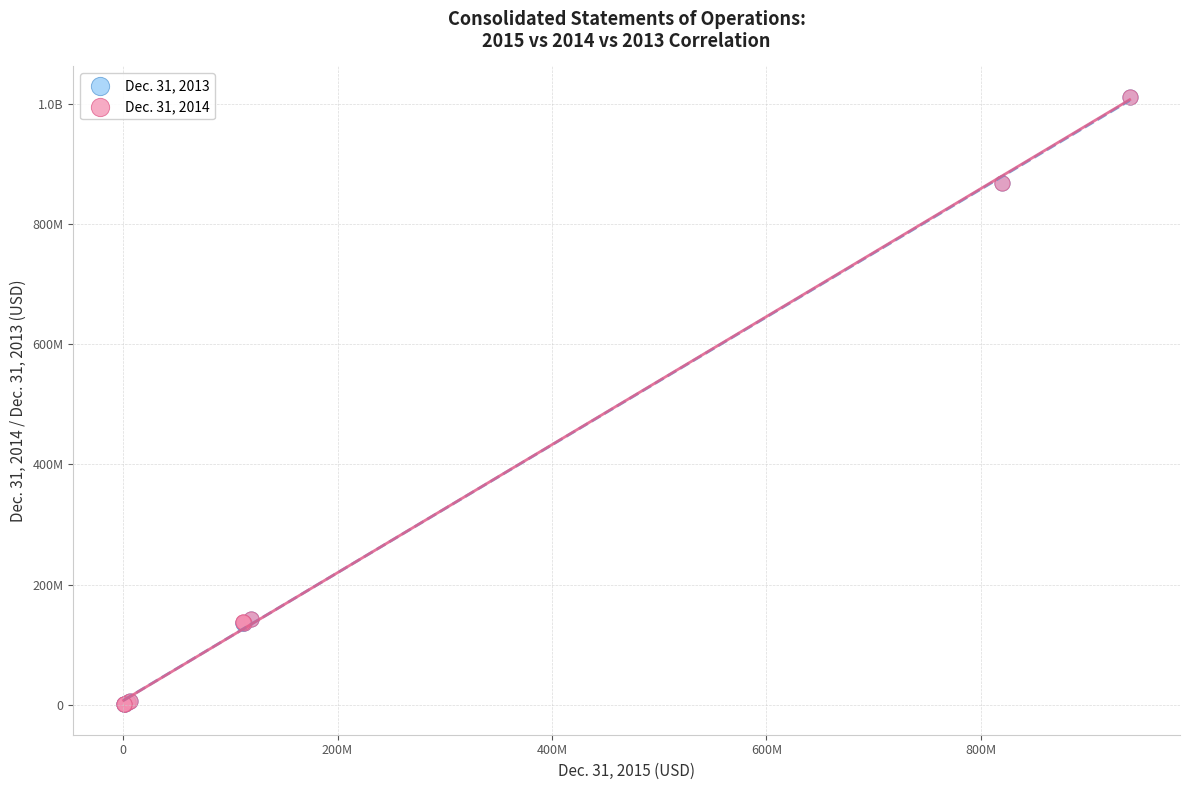

What are all the series names shown in the legend?

Dec. 31, 2013, Dec. 31, 2014